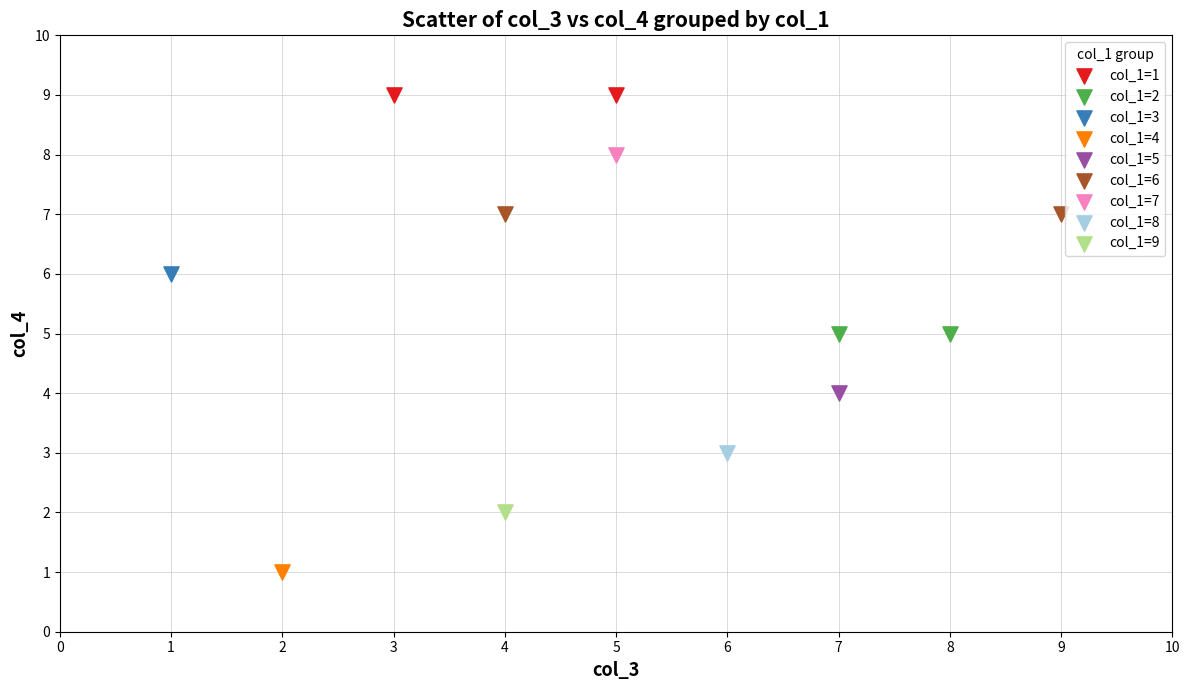

What are all the series names shown in the legend?

col_1=1, col_1=2, col_1=3, col_1=4, col_1=5, col_1=6, col_1=7, col_1=8, col_1=9